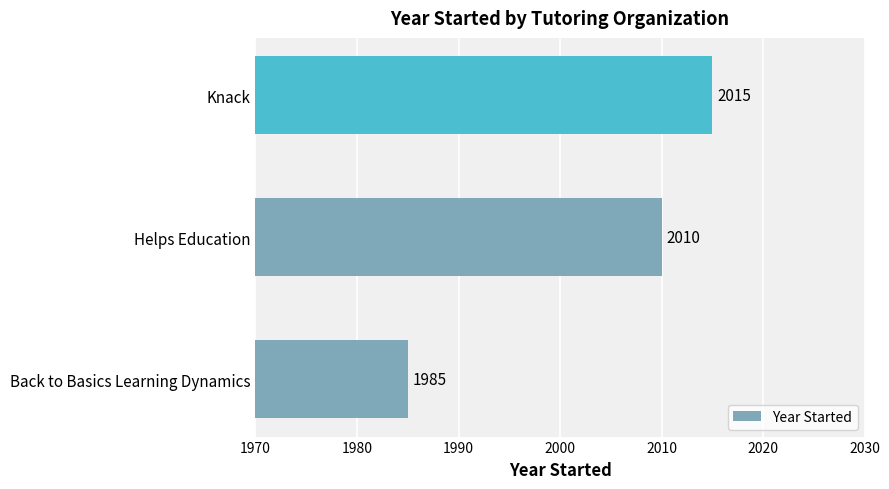

What is the sum of all values?

6010